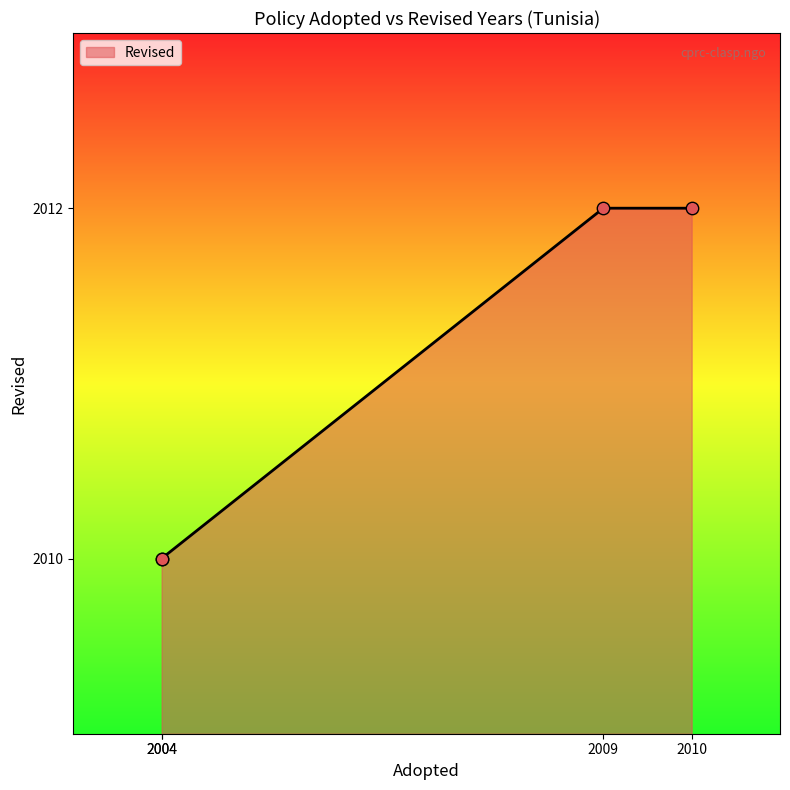

Approximately how many times larger is the value at 2010 compared to 2004?

1.0